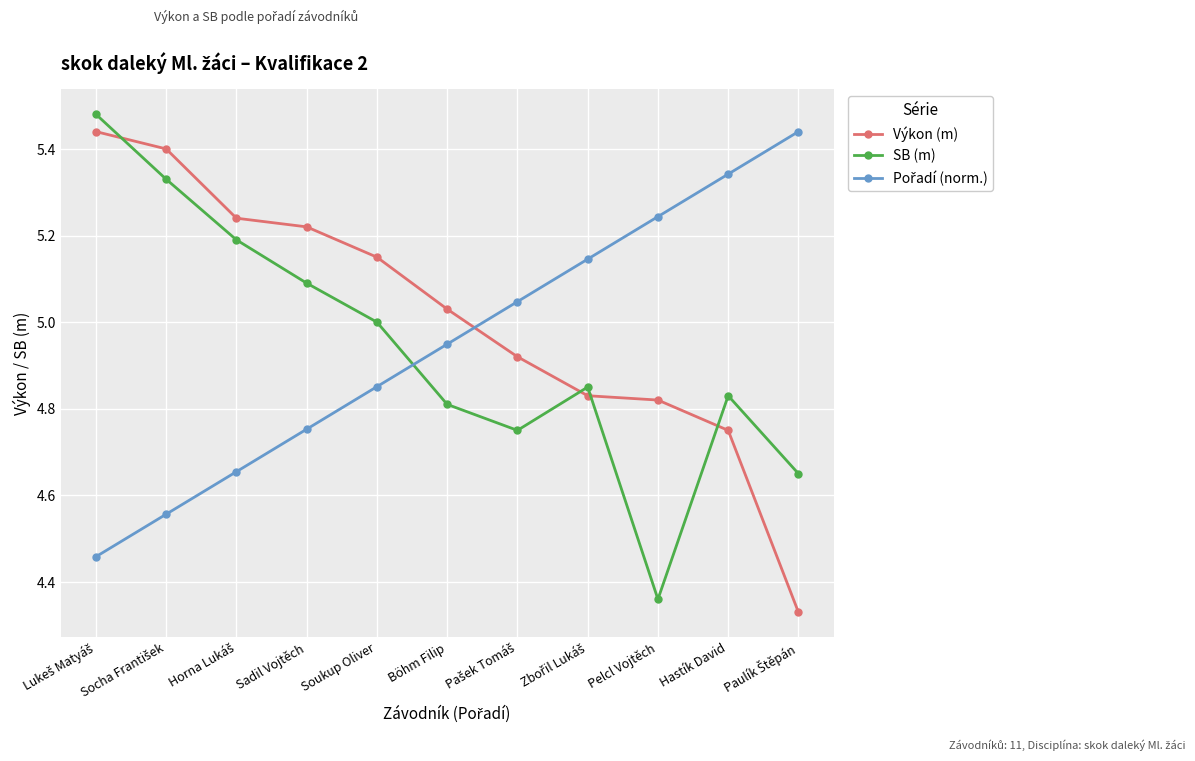

How many lines are shown in the chart?

3